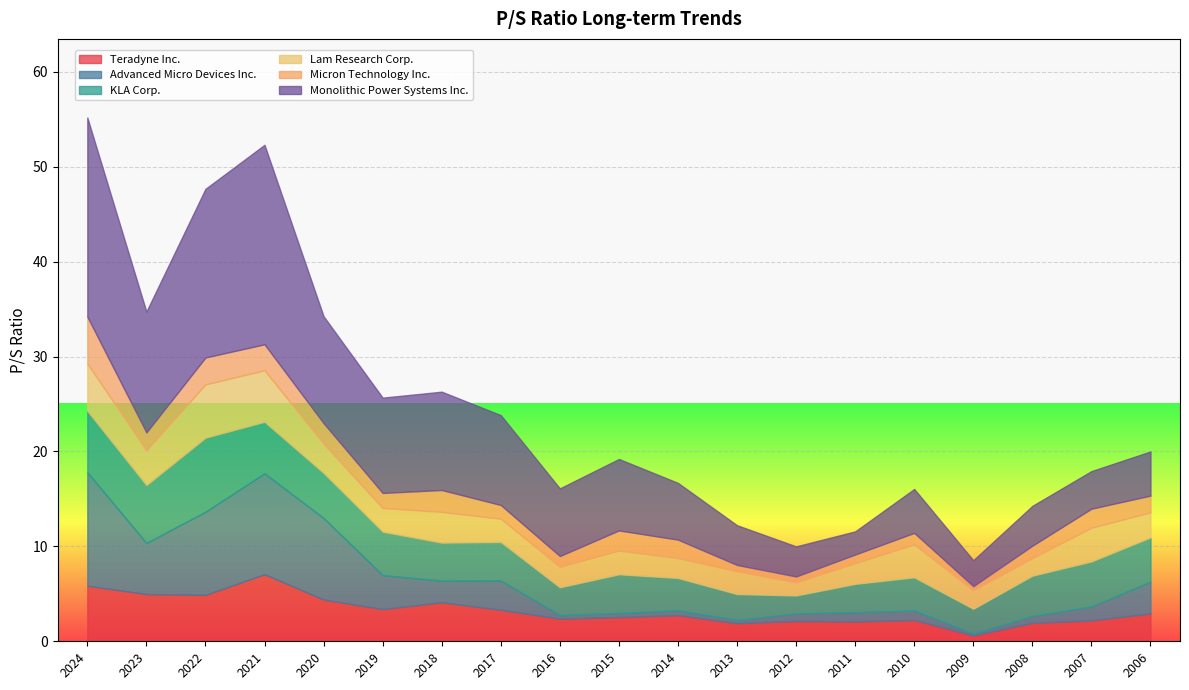

How many interior local peaks does the Teradyne Inc. series have?

5